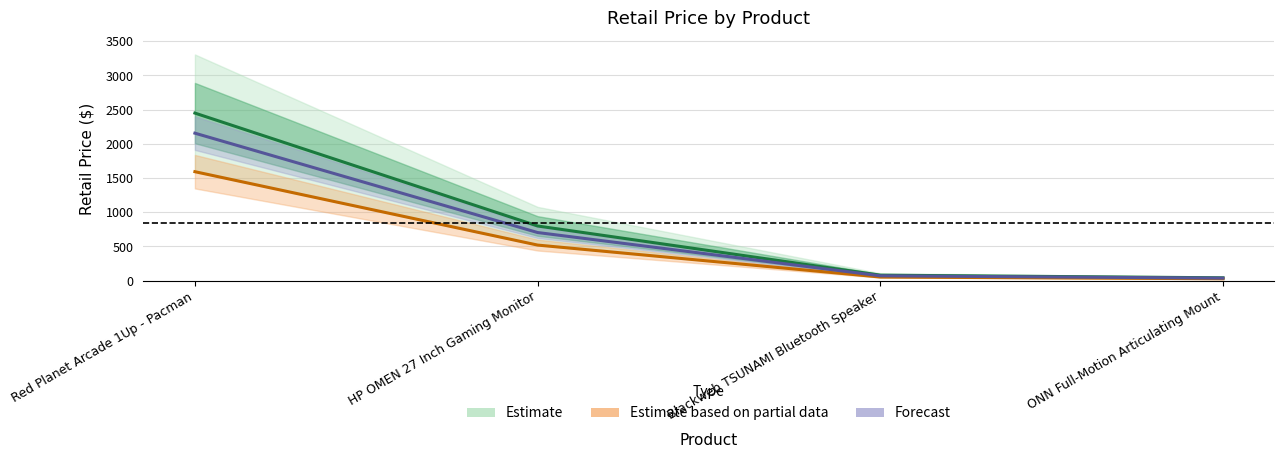

What is the change in value from HP OMEN 27 Inch Gaming Monitor to ONN Full-Motion Articulating Mount?

-758.0